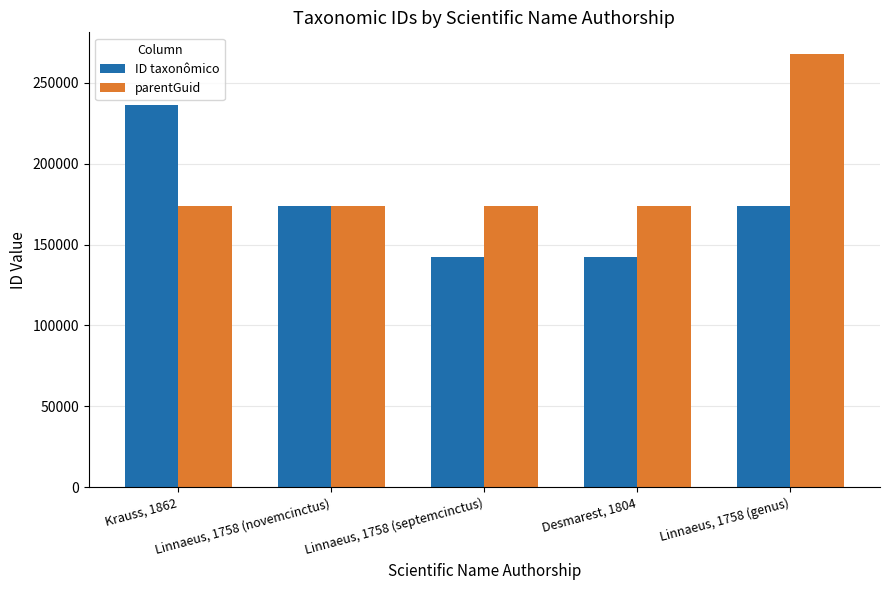

What value does the ID taxonômico series have at Desmarest, 1804, to the nearest 50?

142100